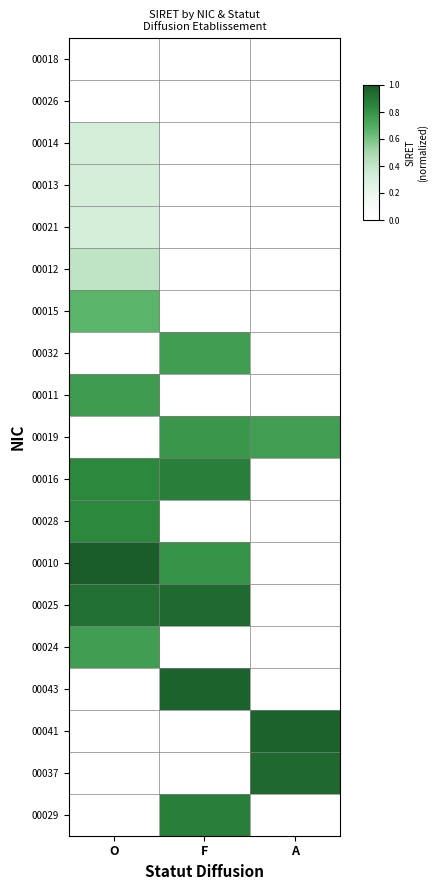

How many values in the 00016 series exceed 0?

2